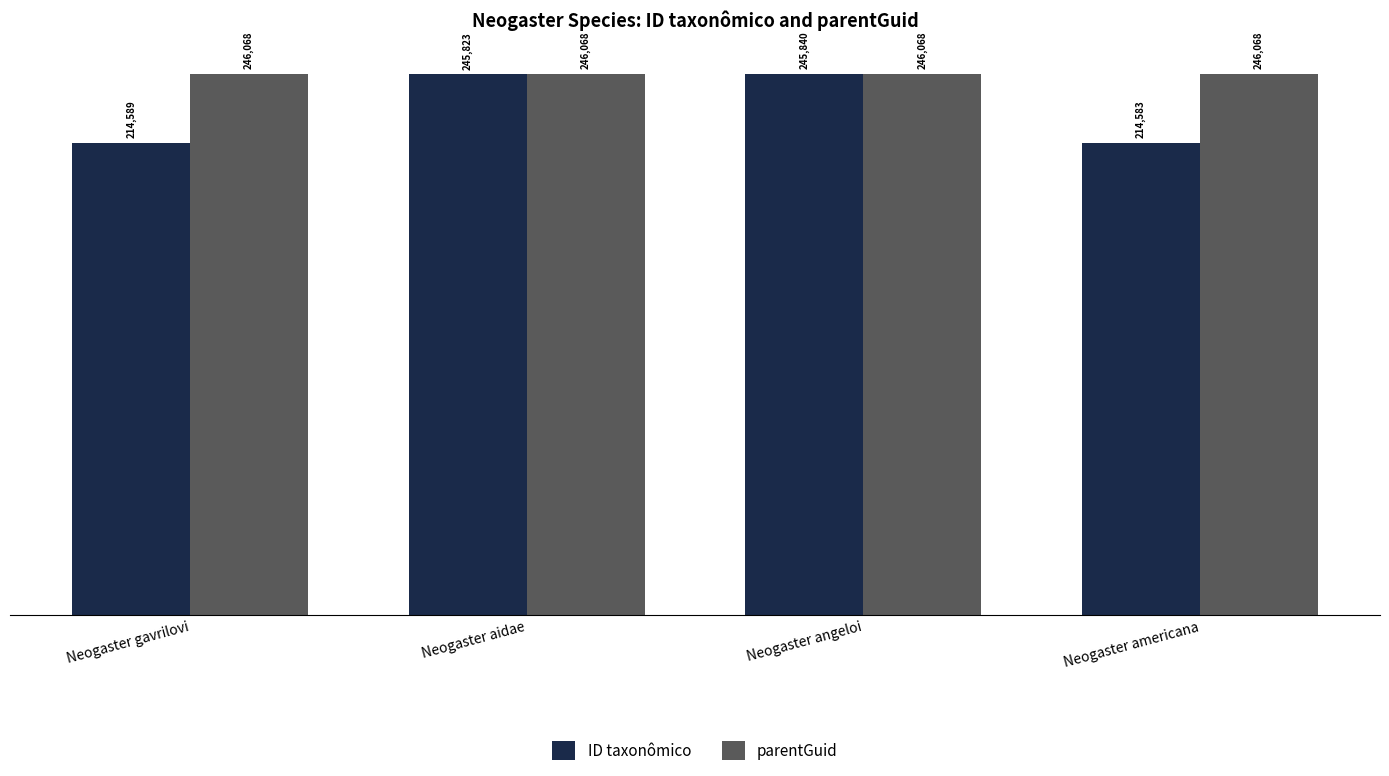

Rank the series by their average value, from lowest to highest.

ID taxonômico, parentGuid